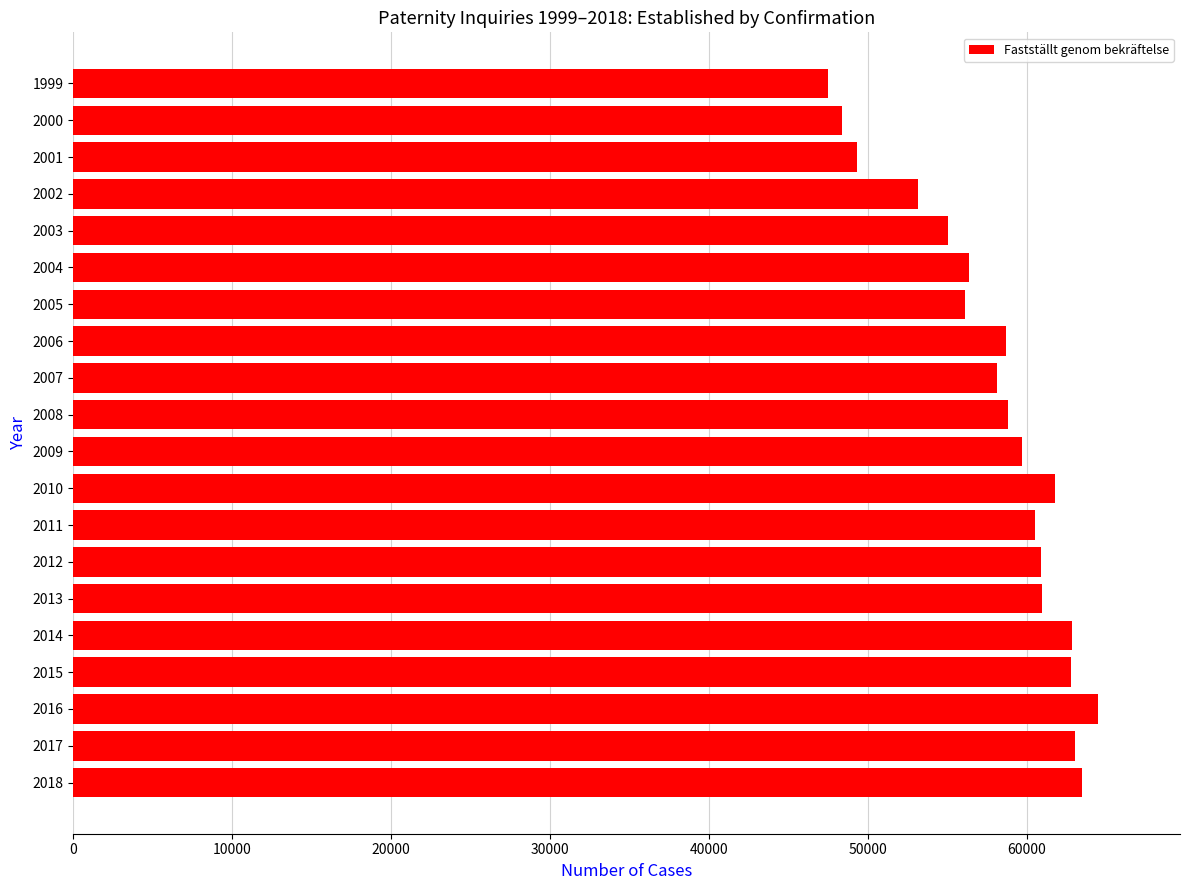

What is the change in value from 2018 to 2011?

-2915